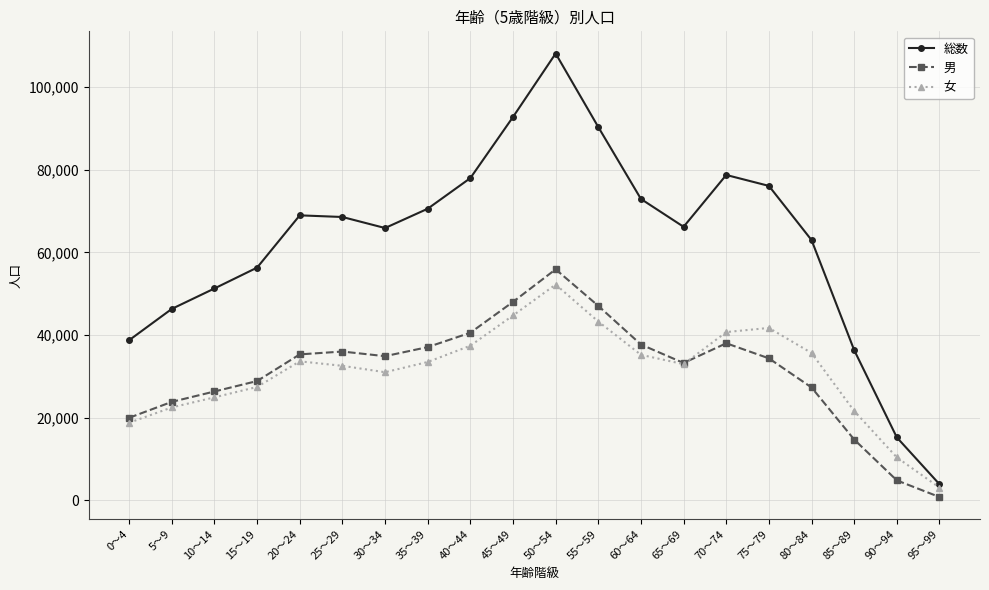

The value of 男 at 85～89 is 14719. True or false?

True